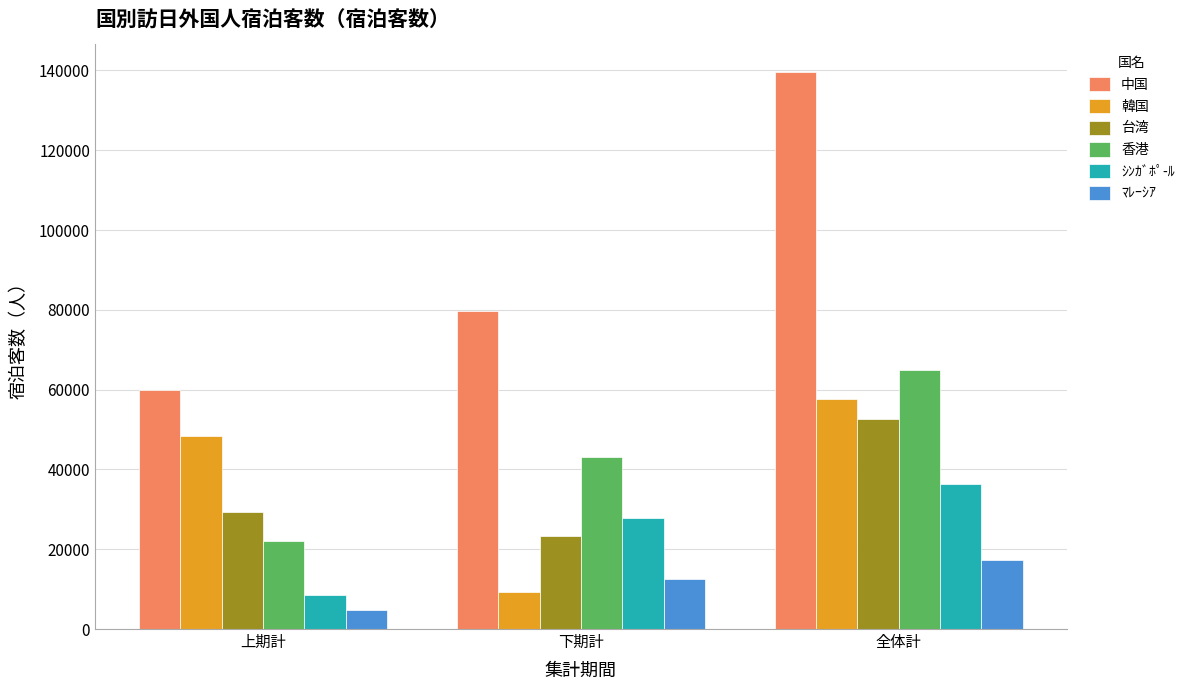

What is the difference between the second highest and minimum values in the 中国 series?

19762